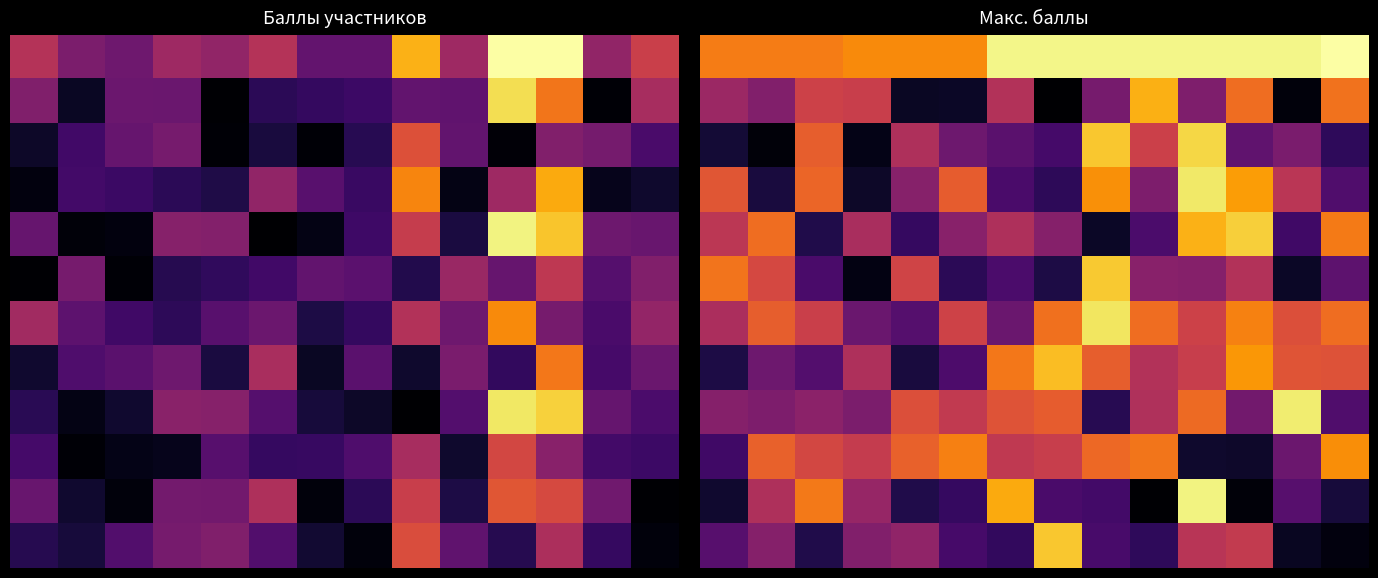

Which series has the widest spread of values?

10